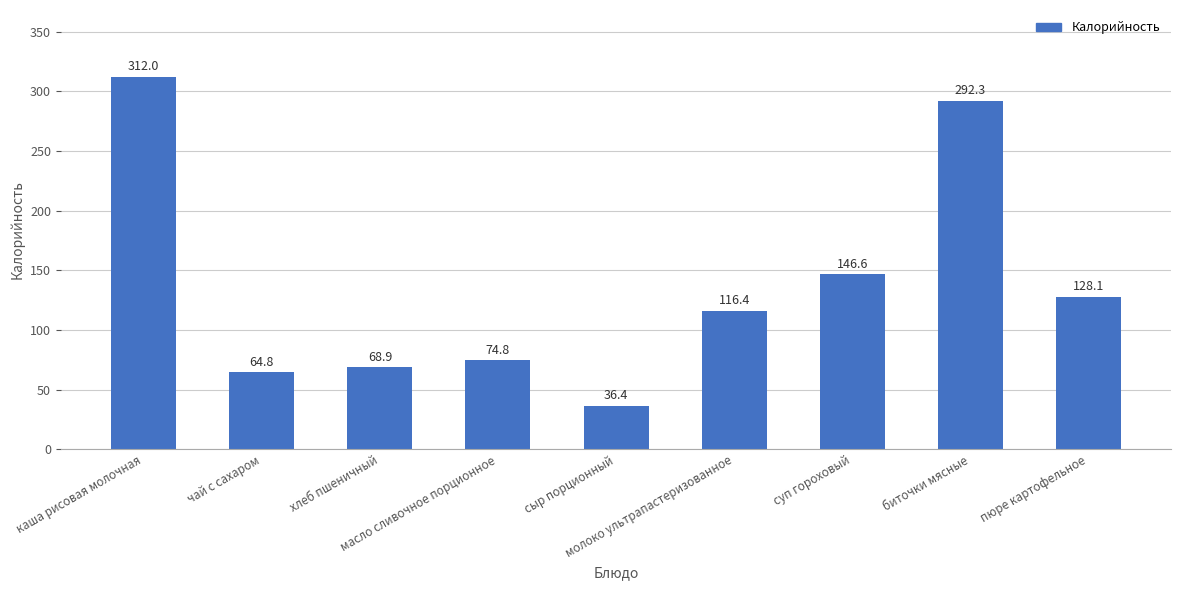

Which label corresponds to the smallest value in the chart?

сыр порционный